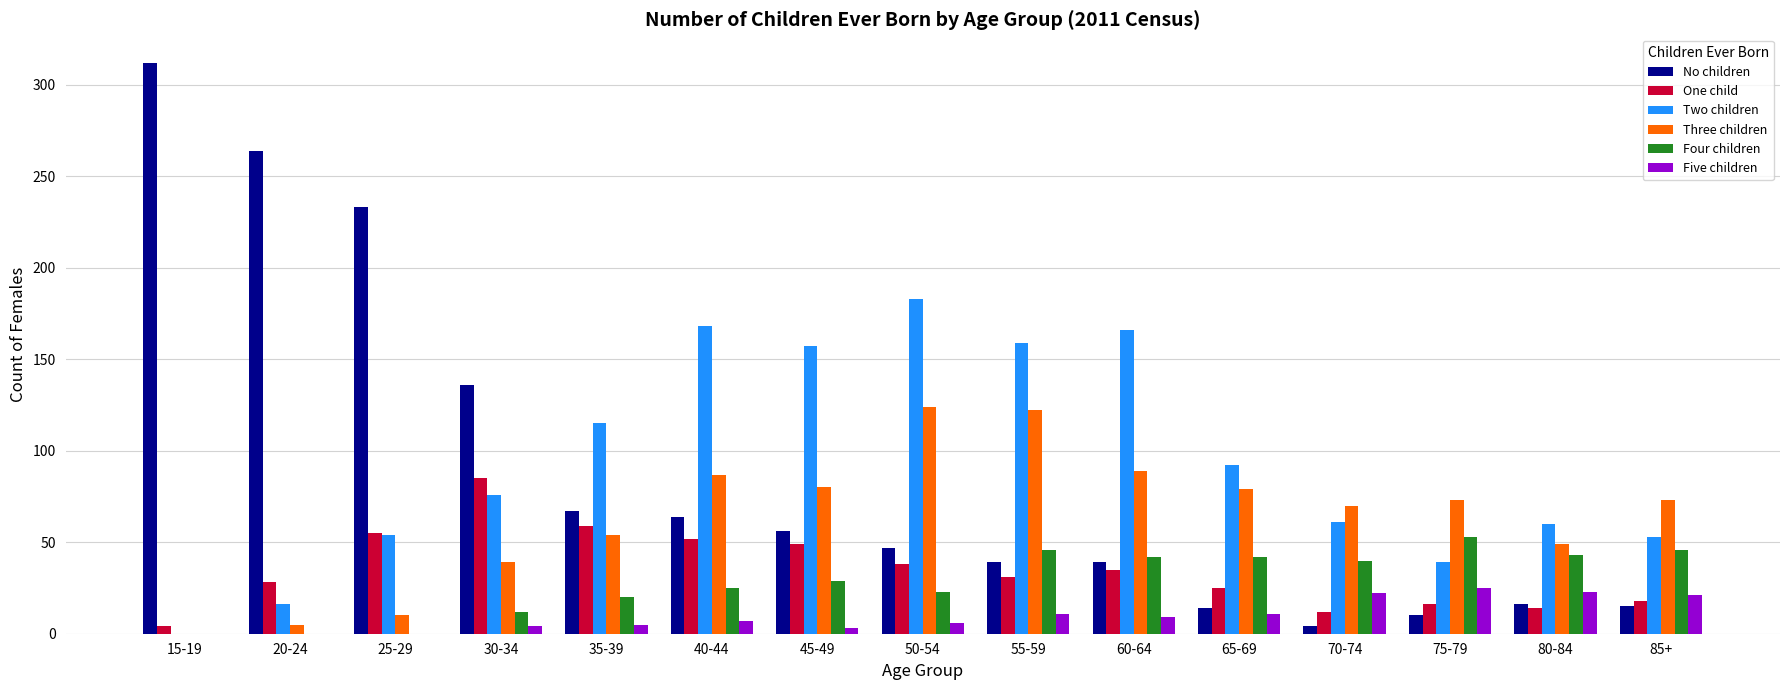

How many groups of bars are there?

15